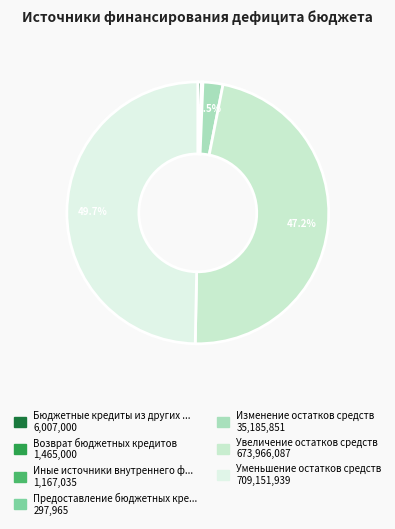

What is the largest slice in the pie chart?

Уменьшение остатков средств